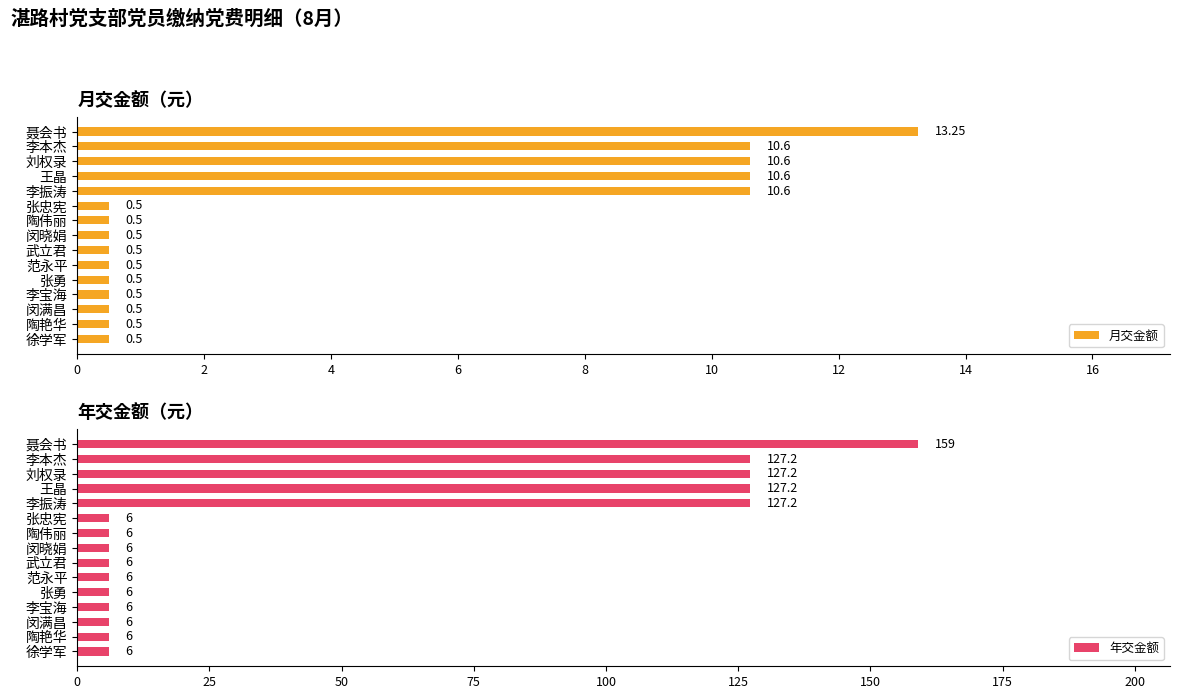

What is the value of the 年交金额 bar at the 4th from the left?

127.2